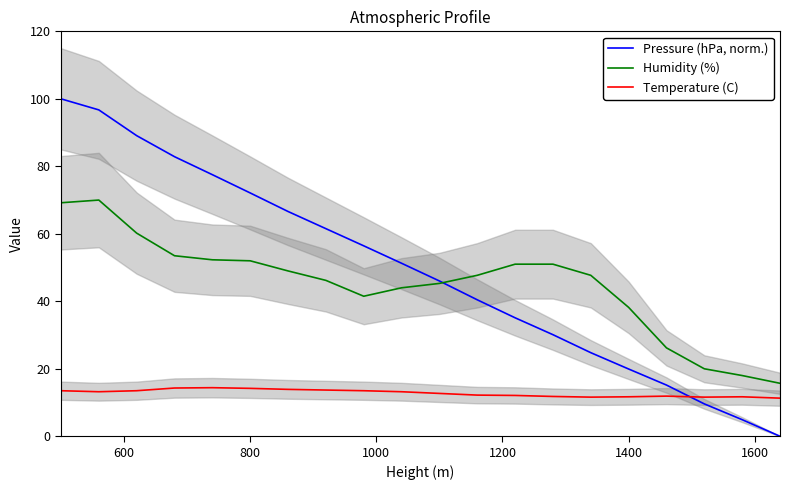

True or false: Temperature (C) and Humidity (%) cross at least once.

False